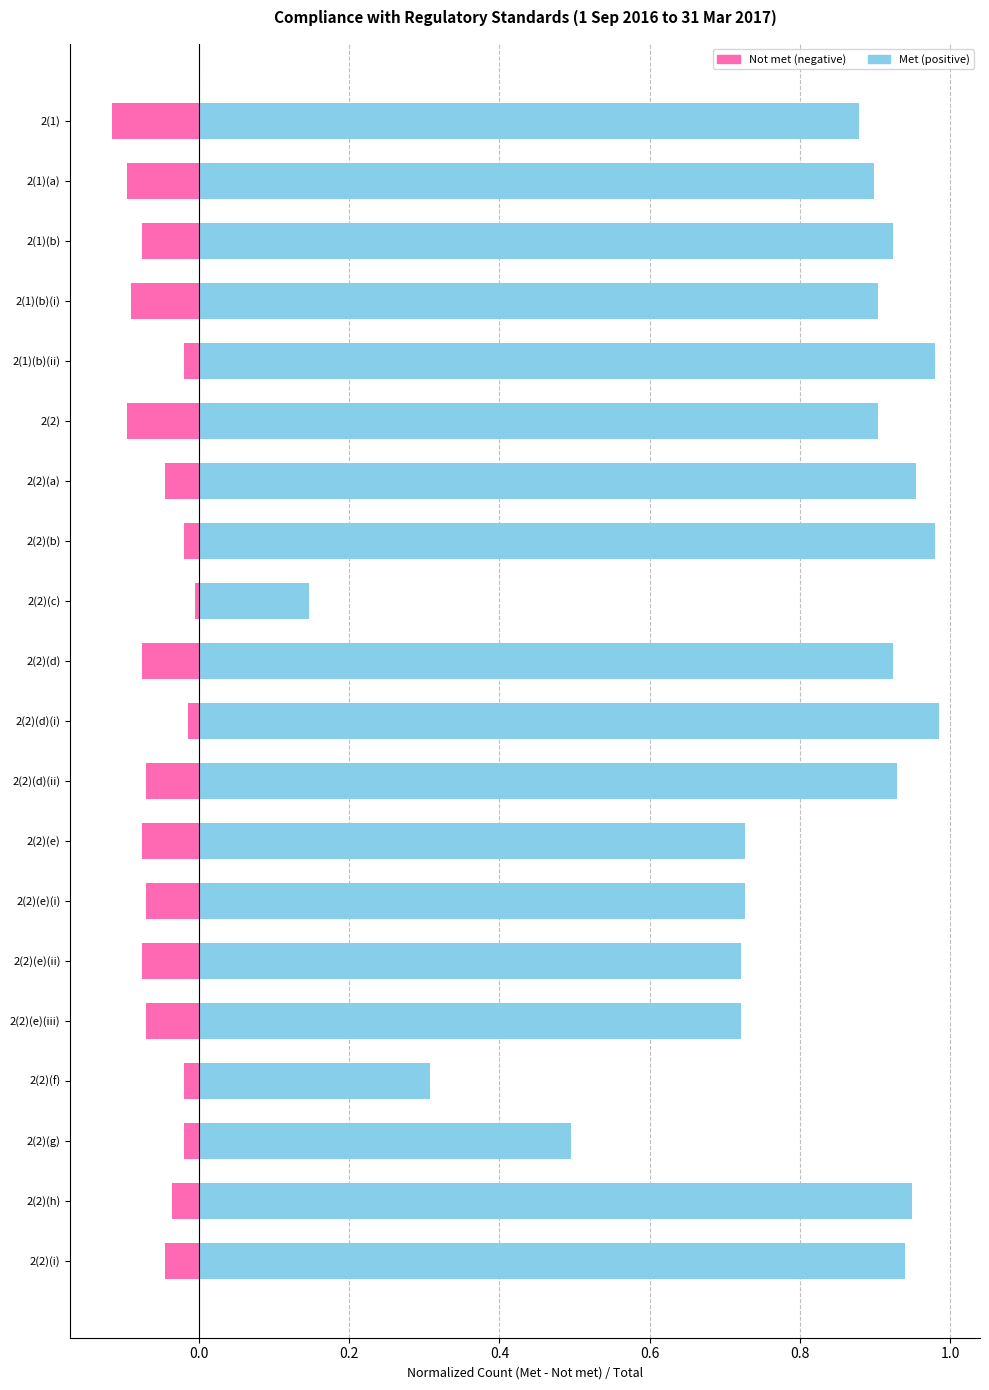

What is the difference between the maximum and minimum values in the Met series?

0.8